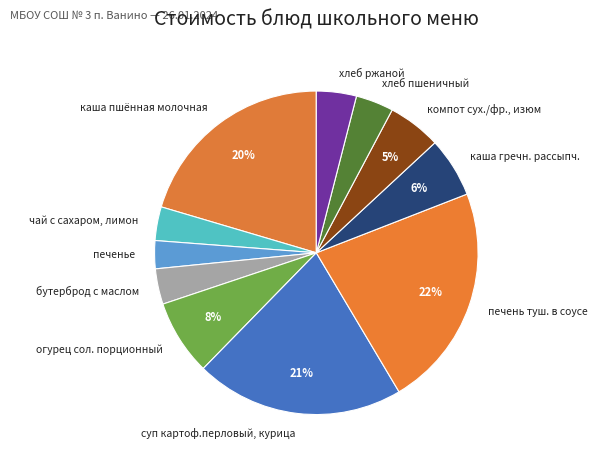

How many segments does this pie chart have?

11